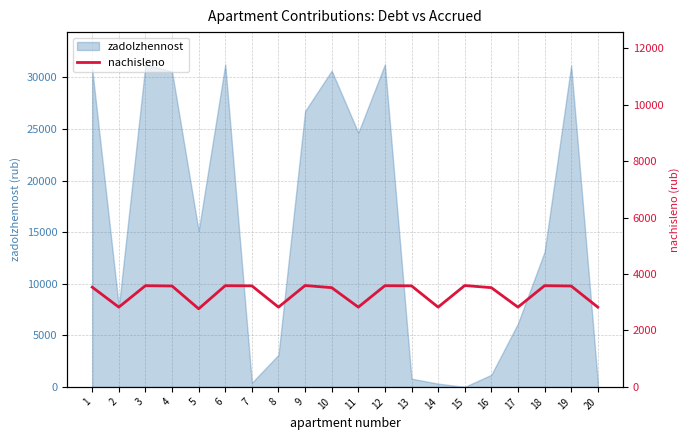

How many points are lower than both their immediate neighbors (excluding endpoints)?

6